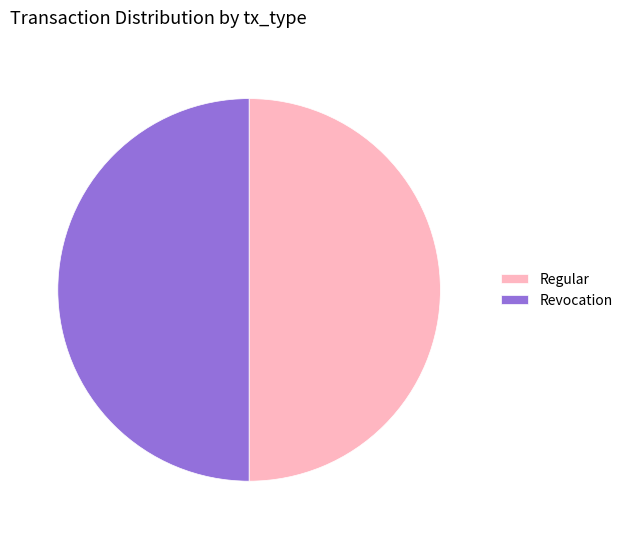

The Revocation slice represents 50% of the pie. True or false?

True